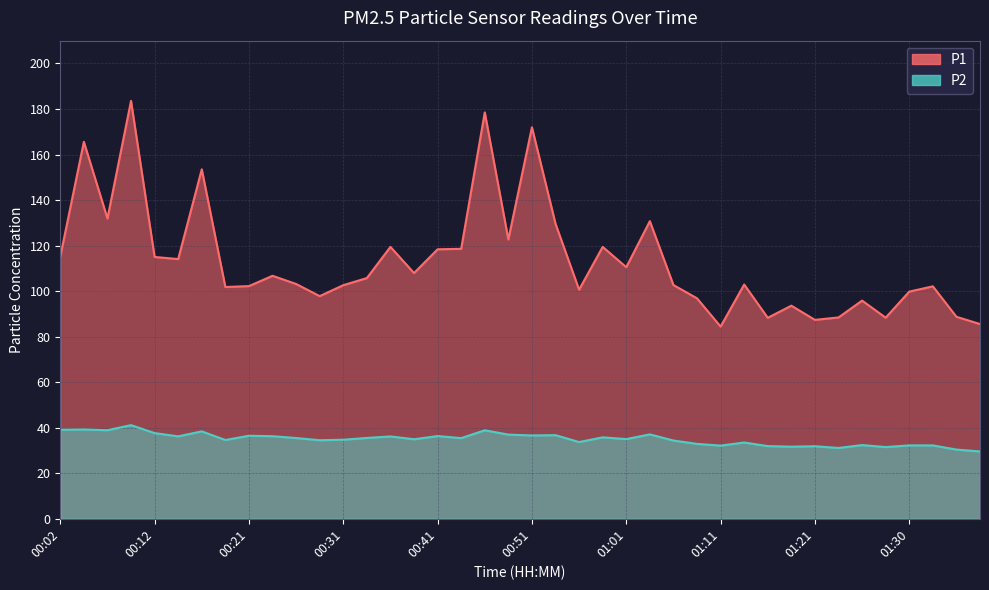

Is it true that P1 equals 95.8 at 01:26?

True